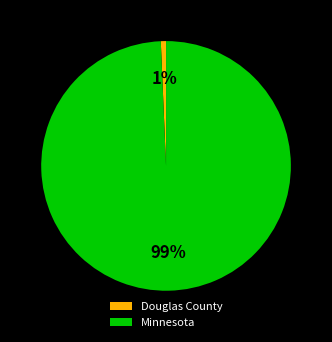

What is the smallest slice in the pie chart?

Douglas County